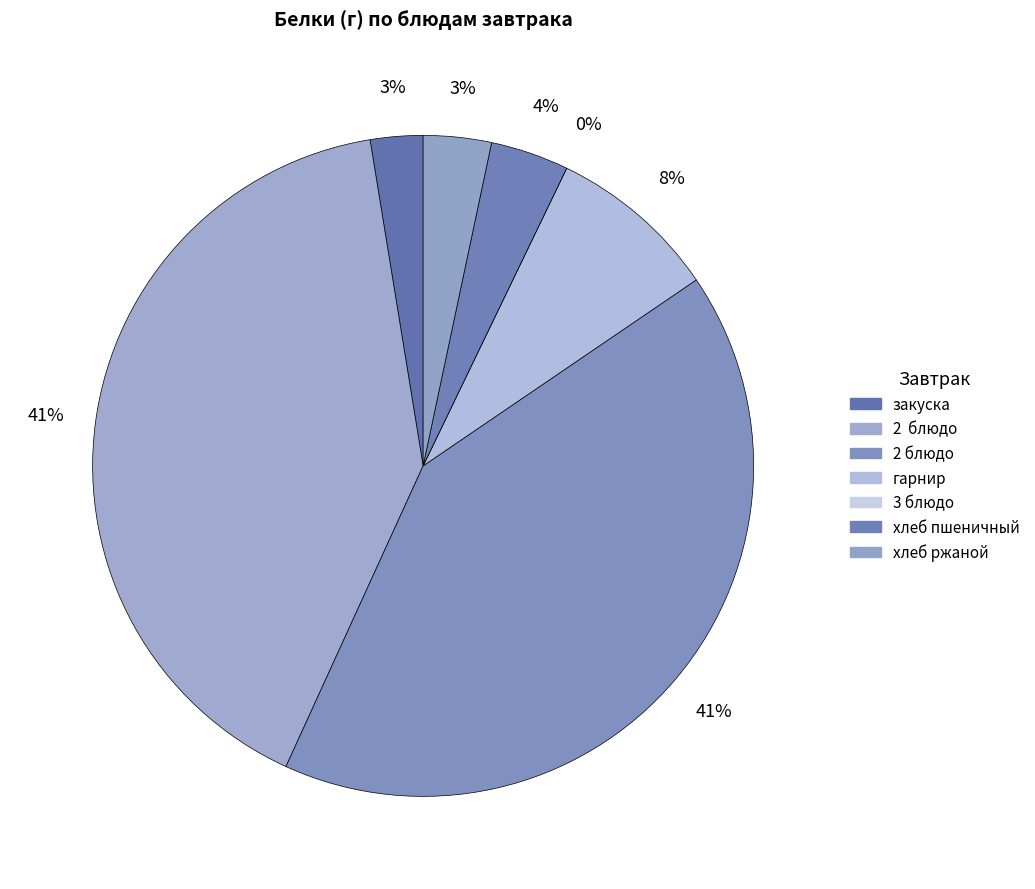

What percentage is the гарнир slice, to the nearest percent?

8%